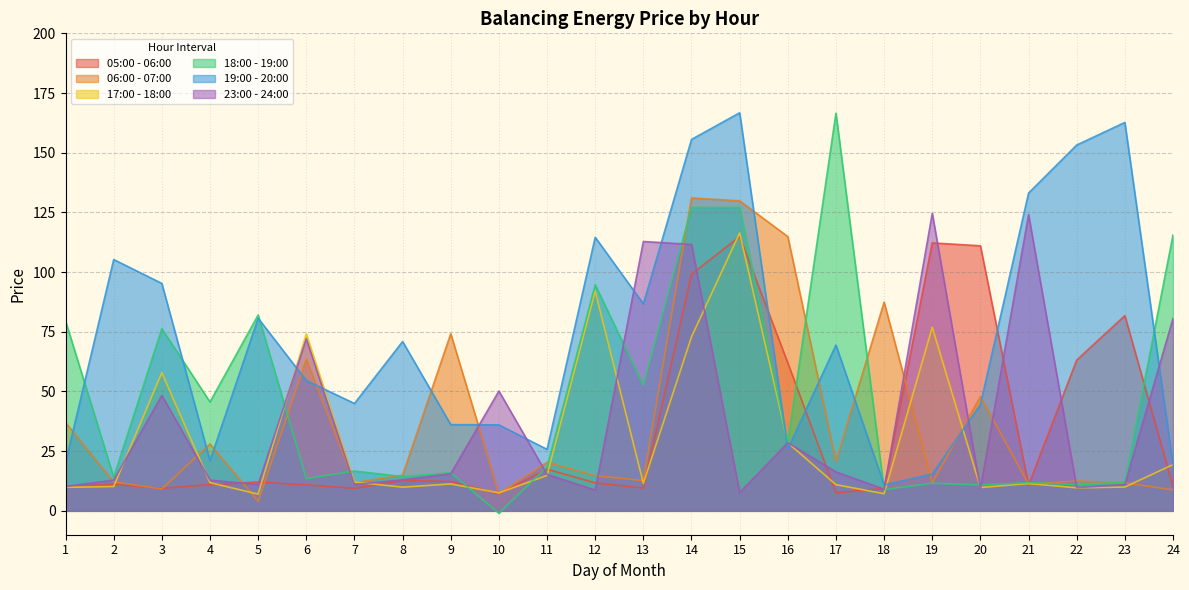

Rank the categories by 05:00 - 06:00 value from lowest to highest.

10, 17, 18, 7, 3, 13, 1, 24, 21, 6, 4, 2, 12, 5, 9, 8, 11, 16, 22, 23, 14, 20, 19, 15